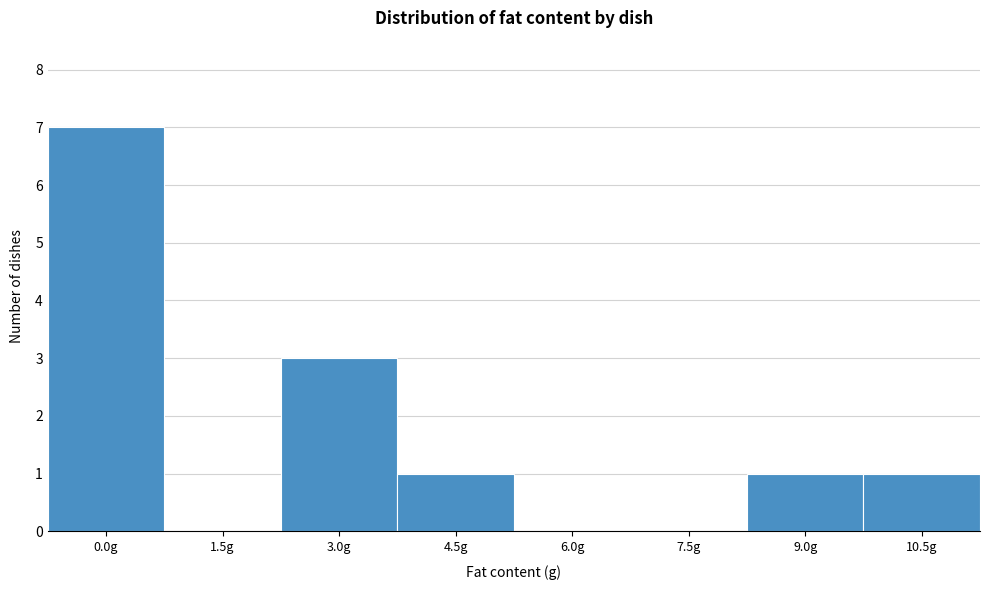

Reading left to right, extract all data points from this chart.

0.0g=7	1.5g=0	3.0g=3	4.5g=1	6.0g=0	7.5g=0	9.0g=1	10.5g=1